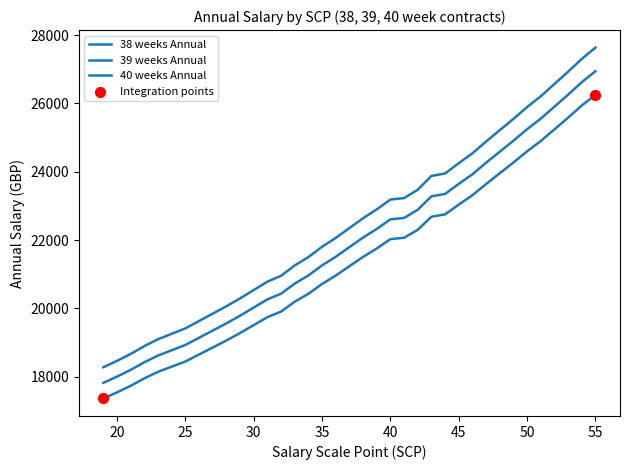

At which category is the sum across all series the highest?

55